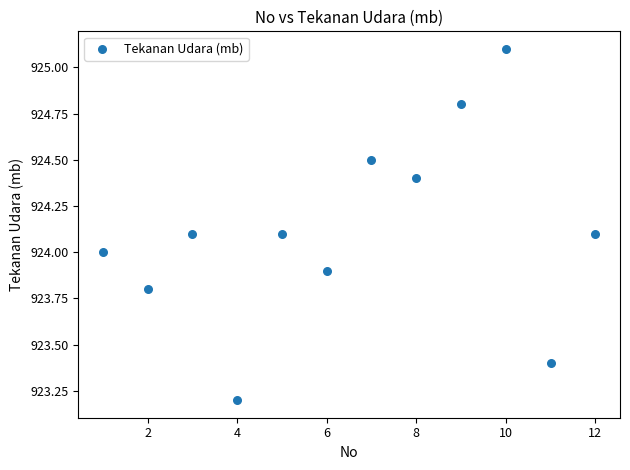

What is the range of Y values (max minus min)?

1.9